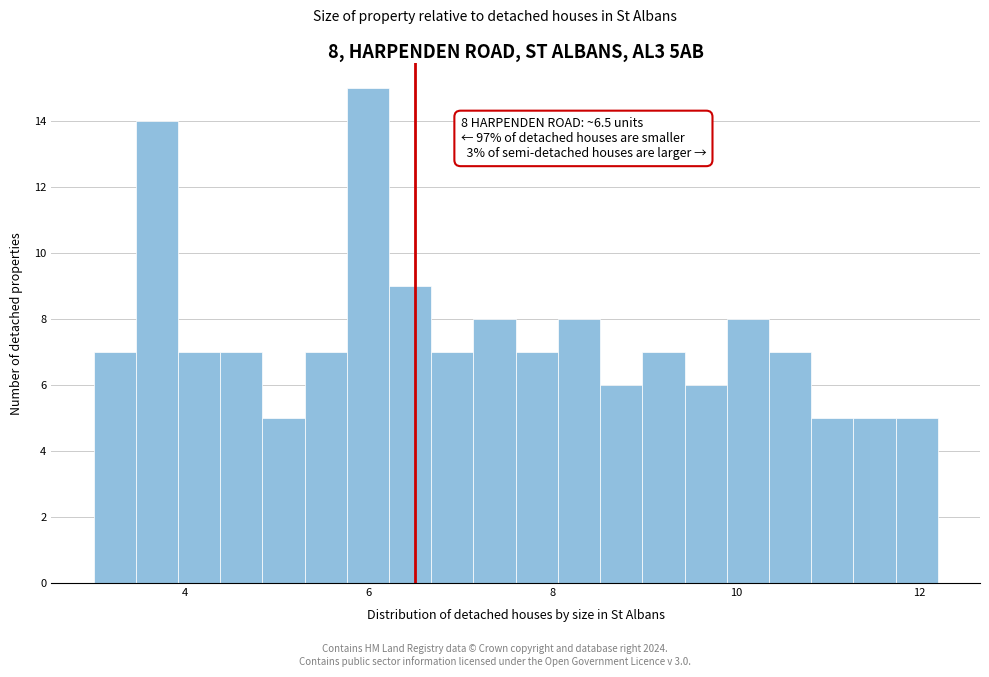

Around what value on the x-axis is the tallest bar? Give the approximate position of its centre, as read against the axis.

6.0